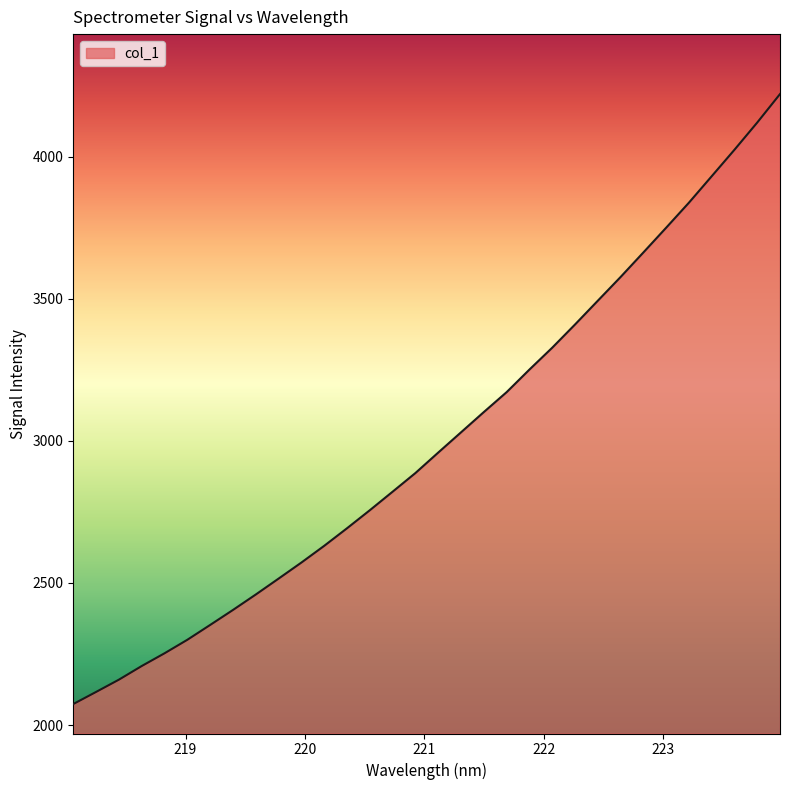

What is the greatest value displayed?

4220.9